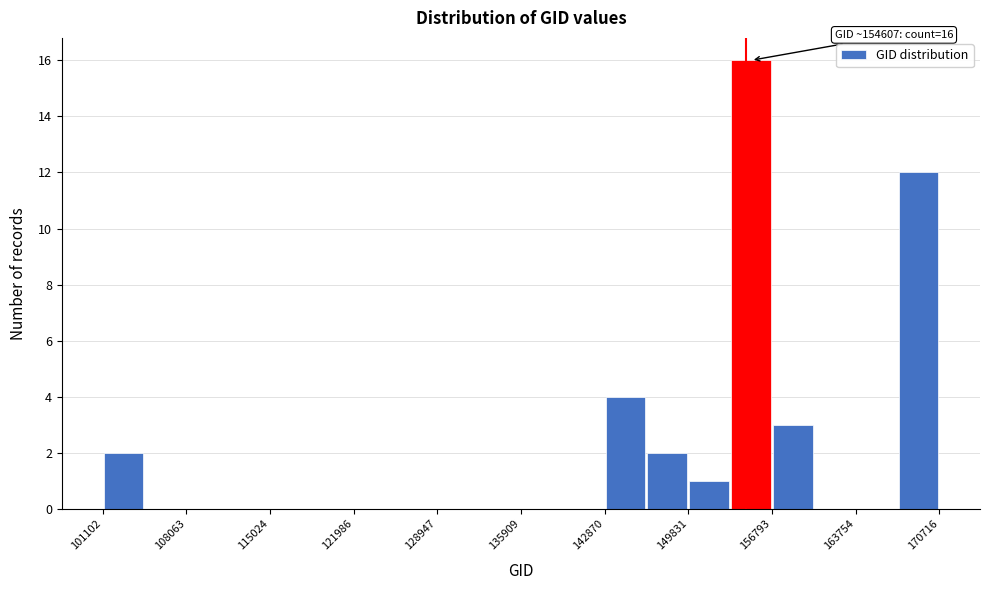

Around what value on the x-axis is the tallest bar? Give the approximate position of its centre, as read against the axis.

155000